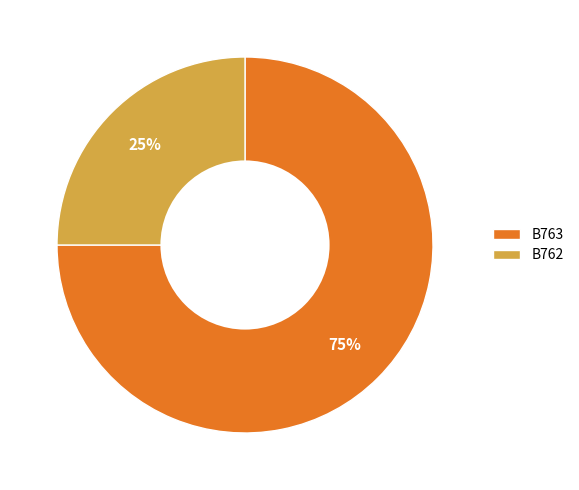

To the nearest percent, what portion does B762 represent?

25%